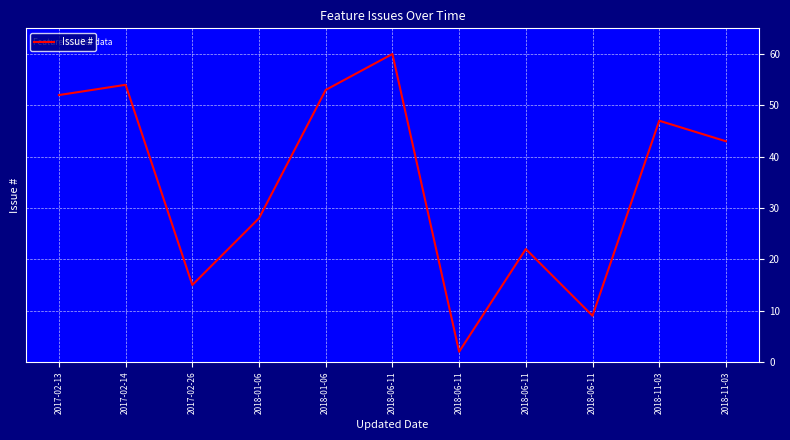

Reading left to right, list all the values displayed in this chart.

2017-02-13=52	2017-02-14=54	2017-02-26=15	2018-01-06=28	2018-01-06=53	2018-06-11=60	2018-06-11=2	2018-06-11=22	2018-06-11=9	2018-11-03=47	2018-11-03=43